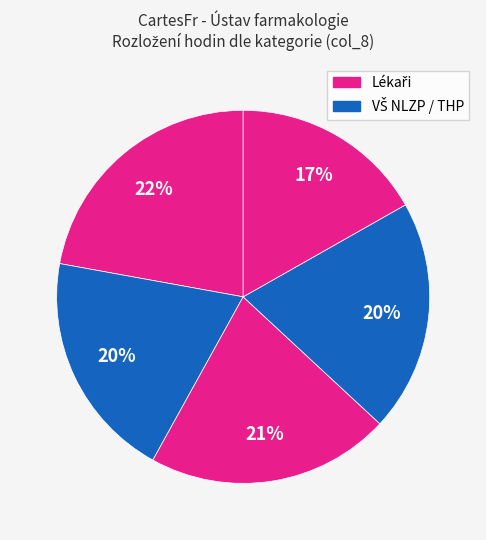

How many slices are in this pie chart?

5